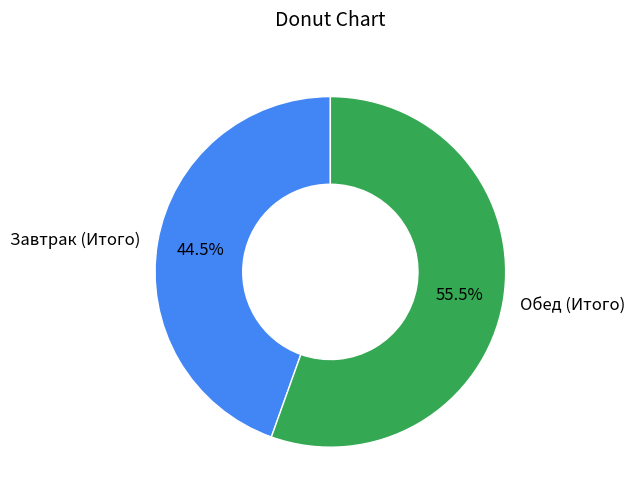

Rank the categories by value from highest to lowest.

Обед (Итого), Завтрак (Итого)